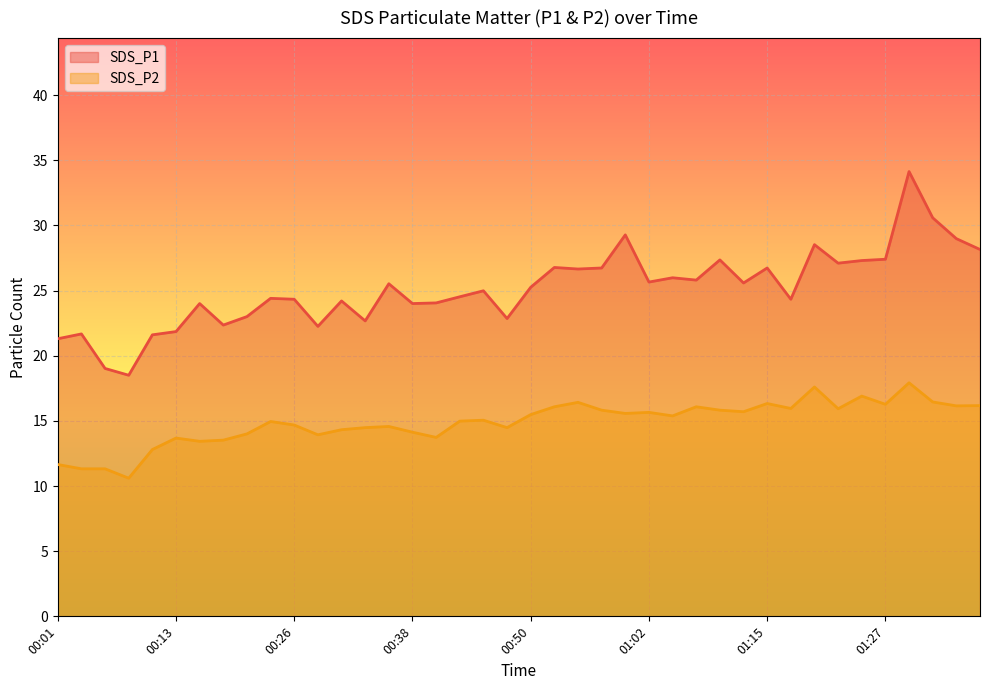

What is the label of the 31st point from the right?

00:23